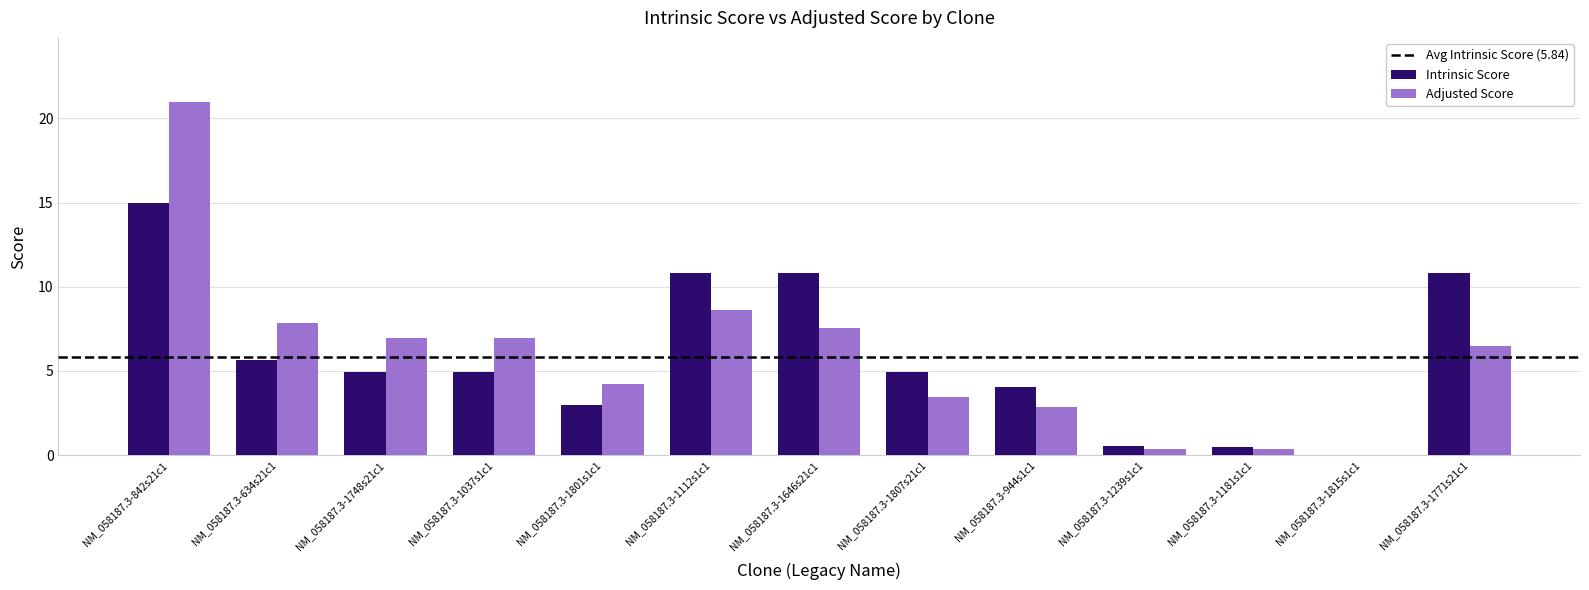

Between NM_058187.3-1646s21c1 and NM_058187.3-1815s1c1, which series saw the biggest shift?

Intrinsic Score